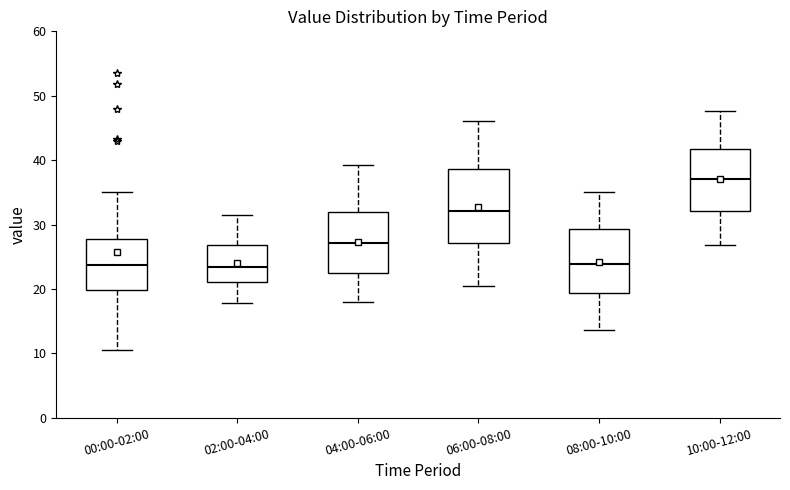

Reading left to right, transcribe this box plot: for each box, give where its median line is, the range the box spans, and where its two whiskers end, as read against the y-axis. The values are not printed on the chart, so give them approximately, as read against the axis.

00:00-02:00: median 24, box 20 to 28, whiskers 11 to 35
02:00-04:00: median 23, box 21 to 27, whiskers 18 to 32
04:00-06:00: median 27, box 23 to 32, whiskers 18 to 39
06:00-08:00: median 32, box 27 to 39, whiskers 21 to 46
08:00-10:00: median 24, box 19 to 29, whiskers 14 to 35
10:00-12:00: median 37, box 32 to 42, whiskers 27 to 48